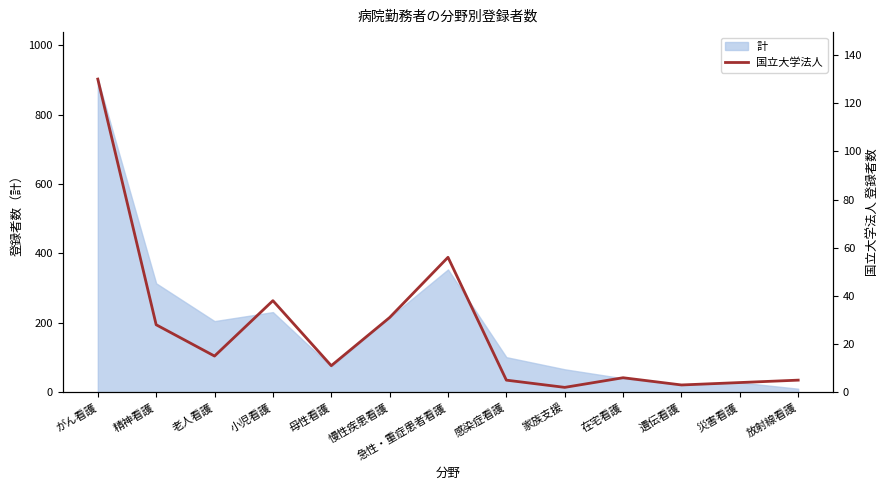

The 計 series shows 903 at がん看護. True or false?

True